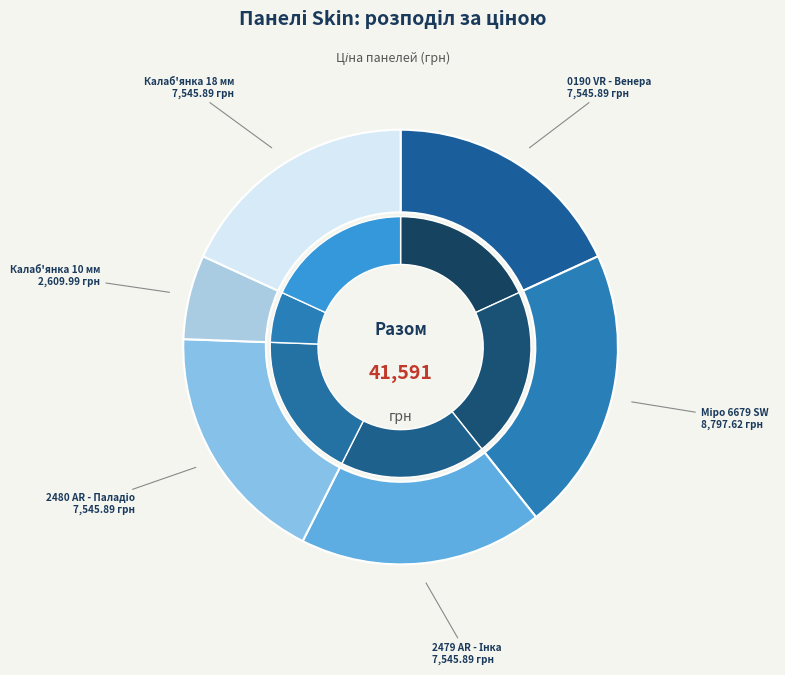

What is the smallest slice in the pie chart?

Панель Skin 10 мм. Калаб'янка 4758 CB